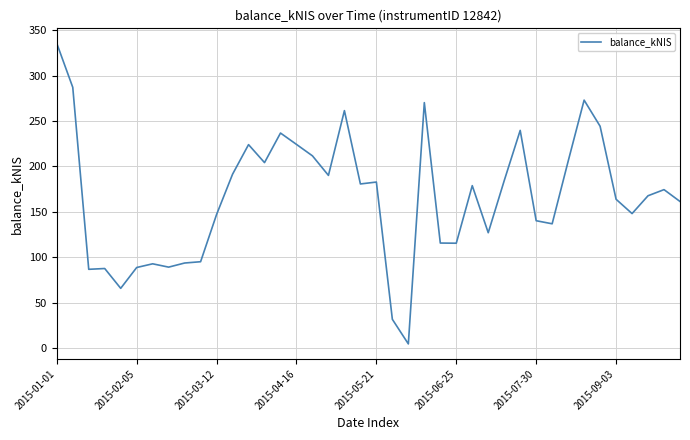

What is the greatest value displayed?

335.5